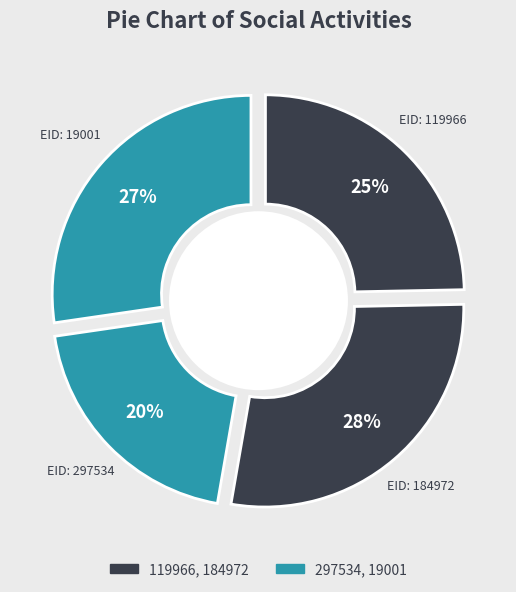

Does 19001 represent more than half of the total?

No